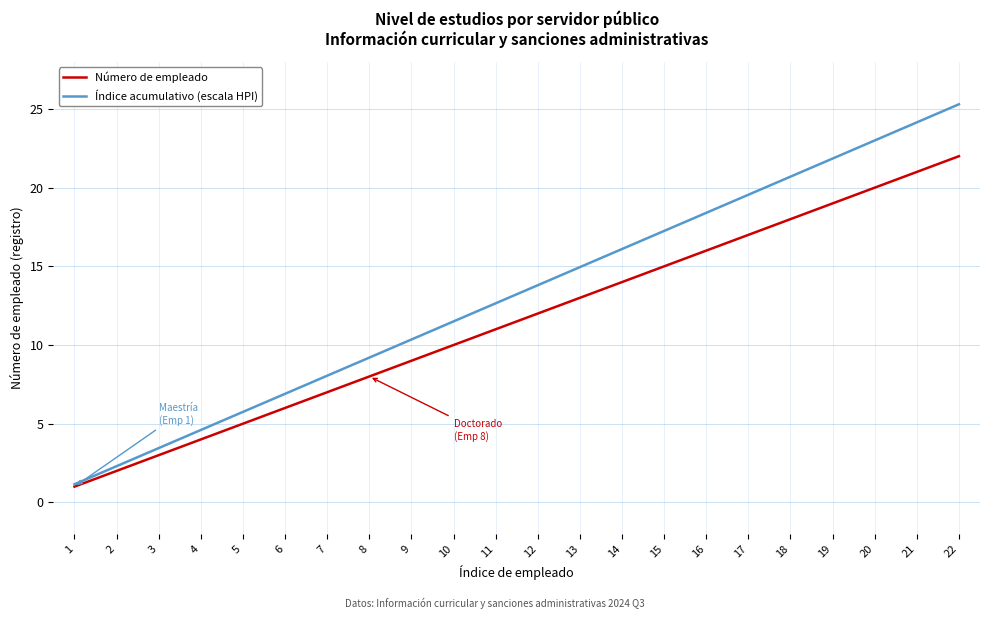

Between 5 and 8, which series saw the biggest shift?

Índice acumulativo (escala HPI)